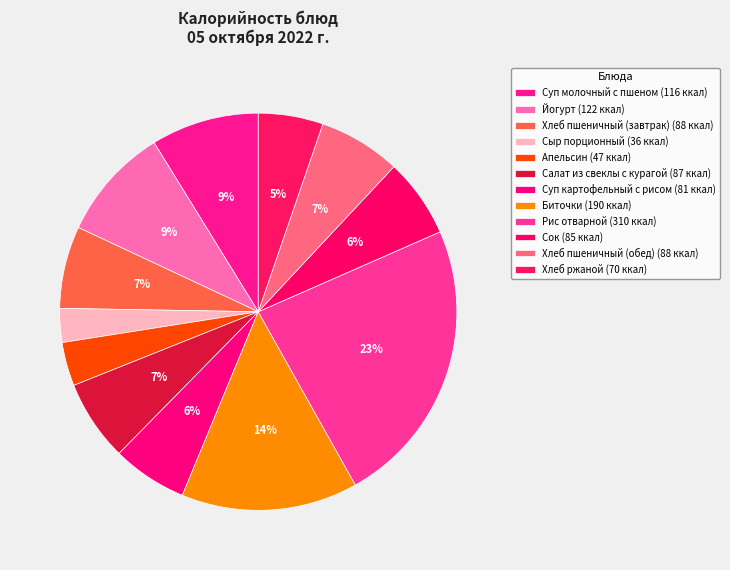

Count the number of slices in the pie.

12